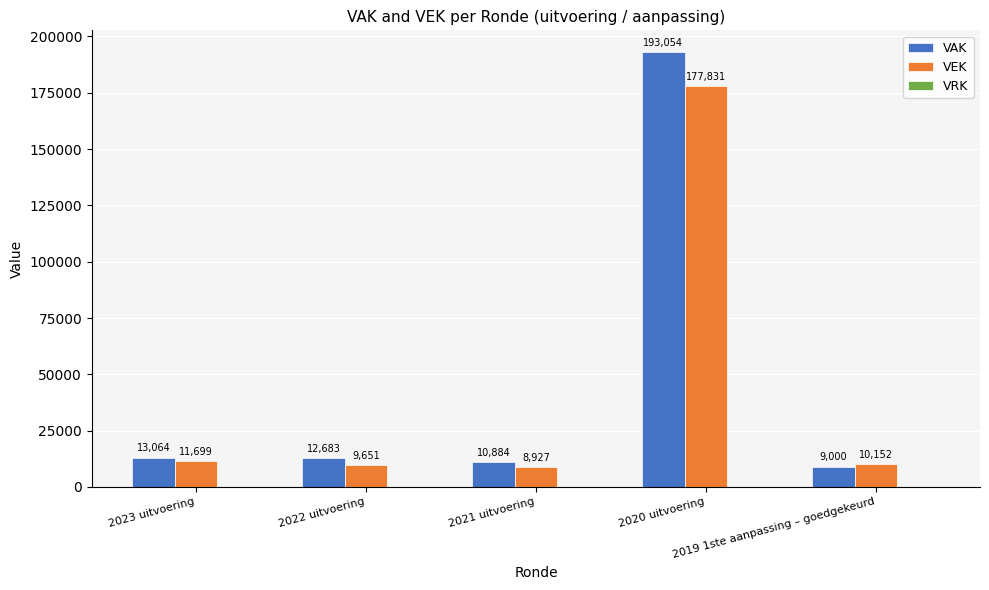

How many values in the VEK series are below 10152?

2